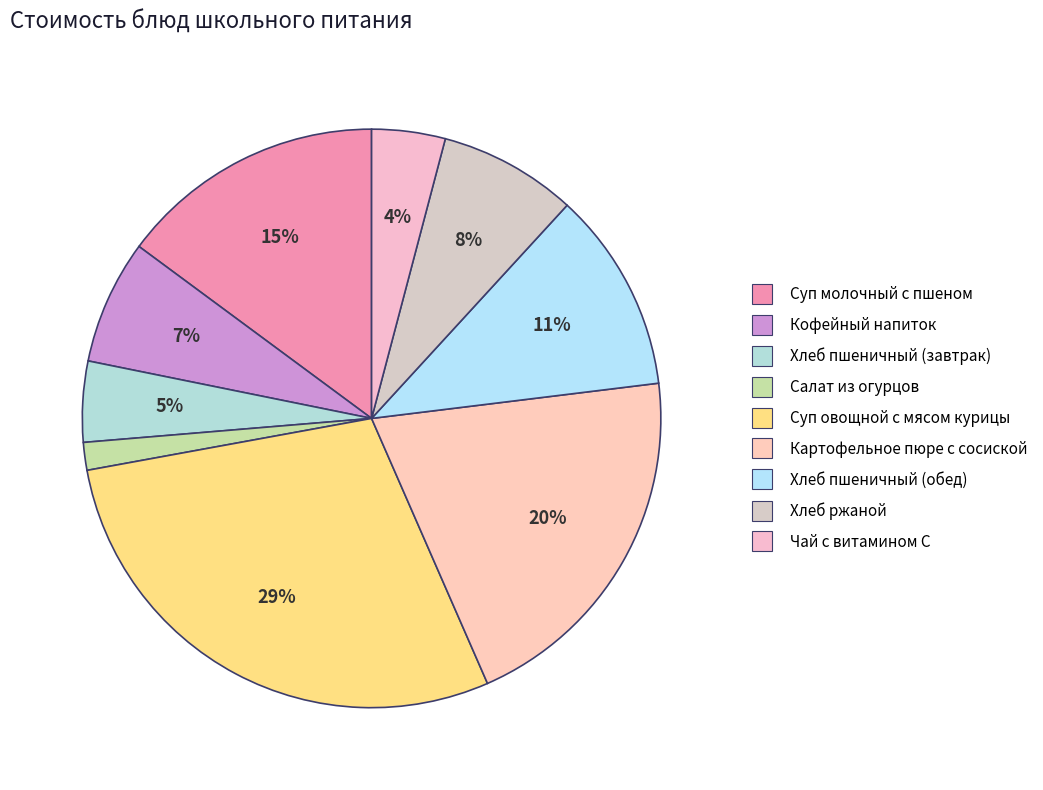

Is it true that Суп молочный с пшеном is 15% of the pie?

True